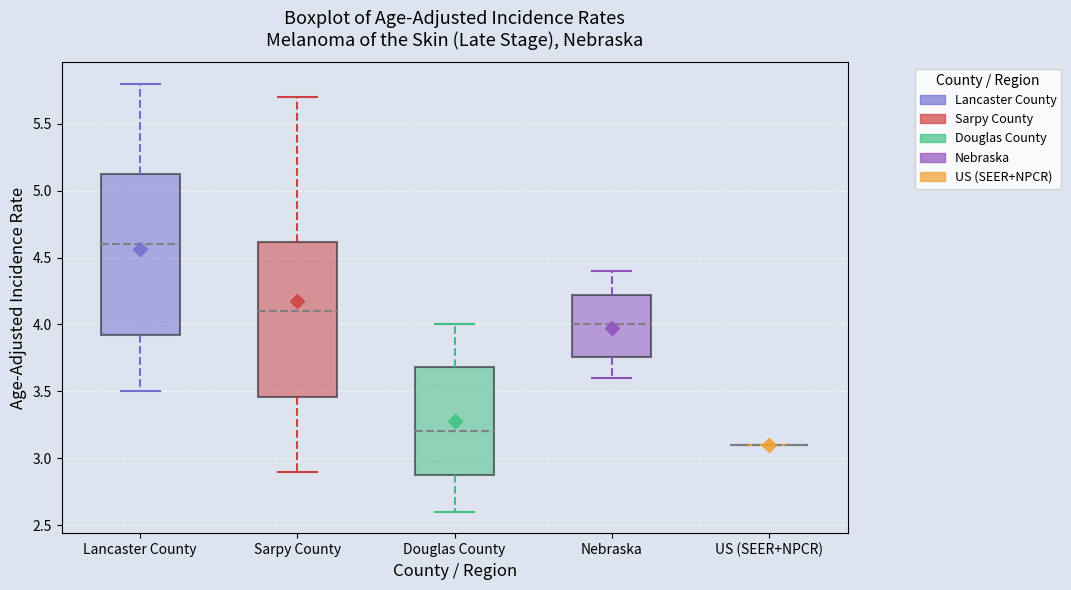

Comparing the boxes themselves (not the whiskers), which one is the tallest?

Lancaster County